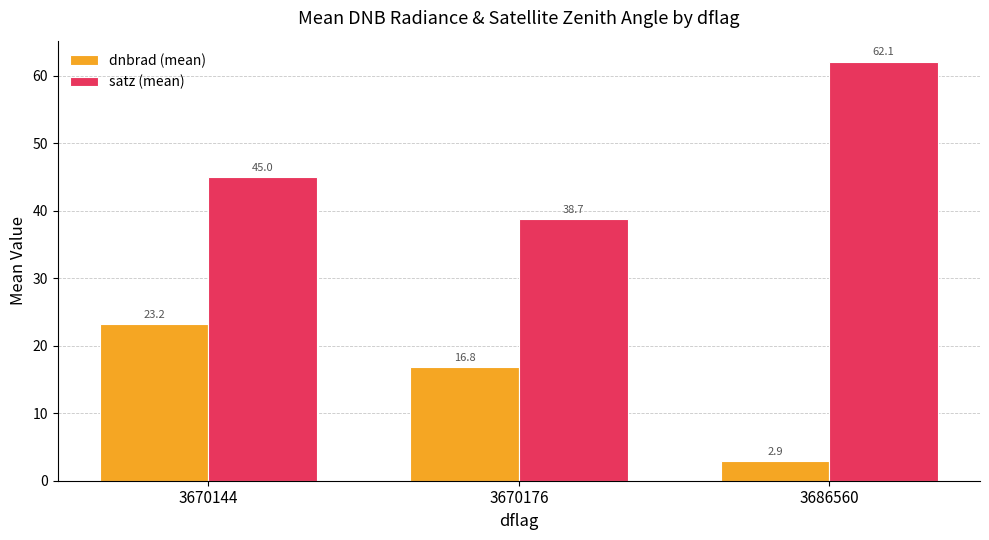

Rank the categories by satz (mean) value from lowest to highest.

3670176, 3670144, 3686560